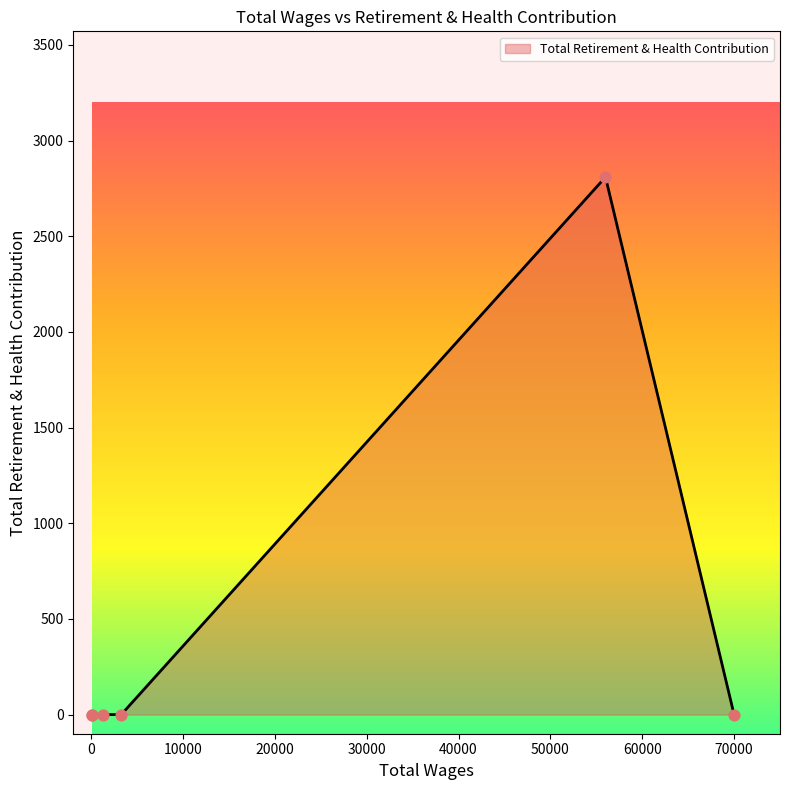

What is the change in value from 56000.0 to 60.0?

-2809